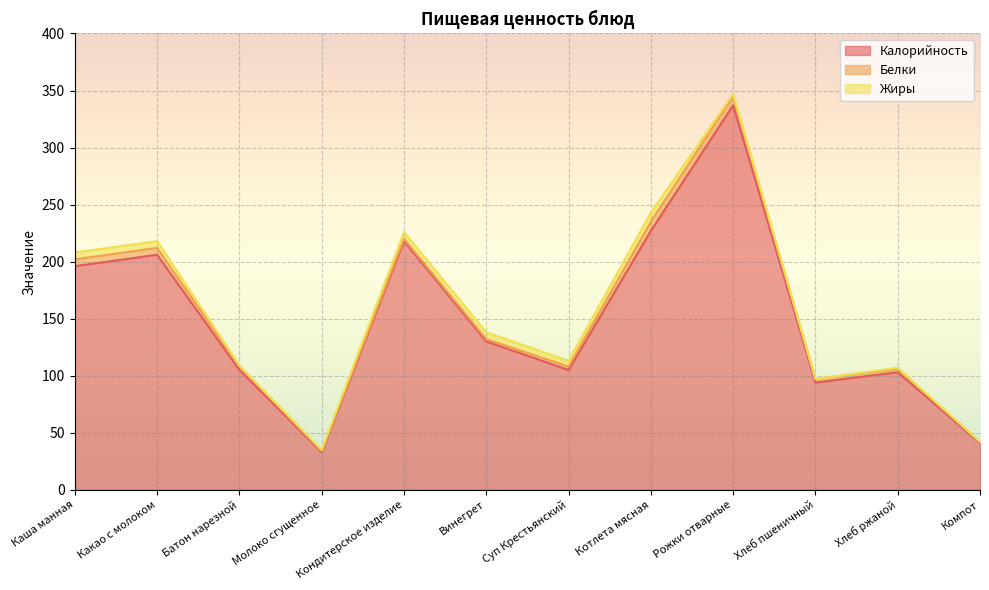

How many interior local peaks does the Калорийность series have?

4